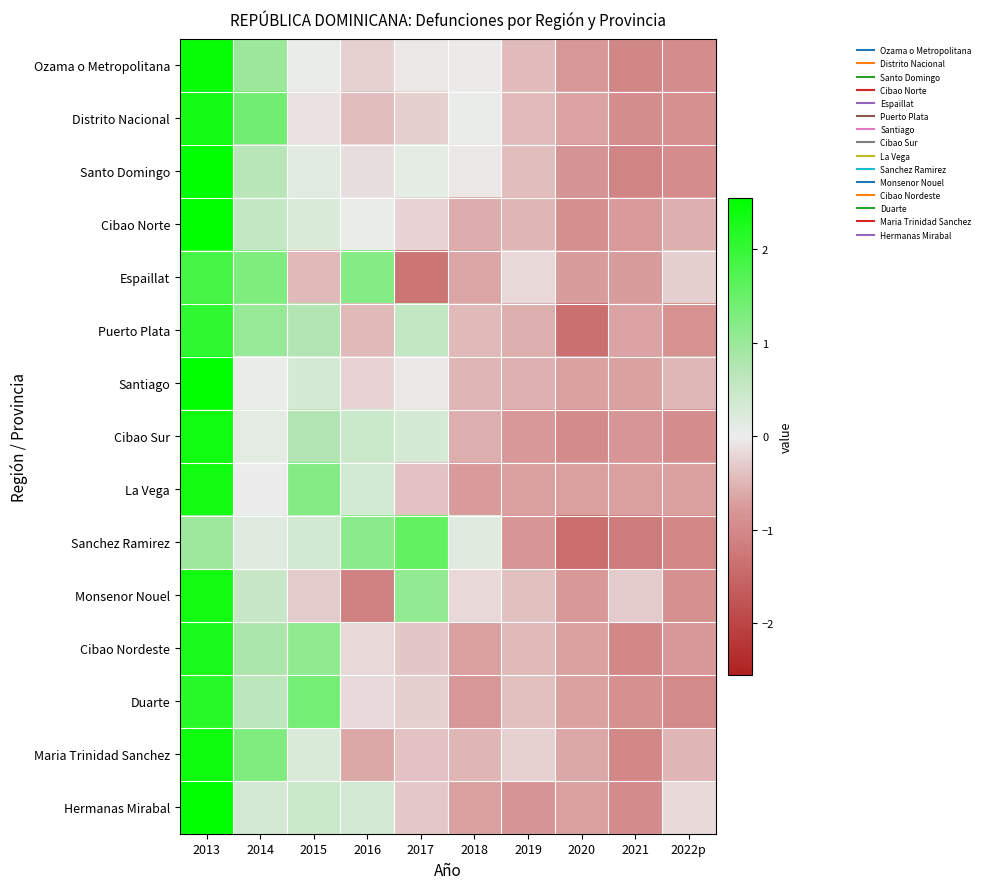

Reading left to right, extract all data points from this chart.

Ozama o Metropolitana: 2013=2.5	2014=1.0	2015=0.0	2016=-0.3	2017=-0.0	2018=-0.0	2019=-0.4	2020=-0.8	2021=-1.0	2022p=-0.9
Distrito Nacional: 2013=2.3	2014=1.4	2015=-0.1	2016=-0.4	2017=-0.3	2018=0.0	2019=-0.5	2020=-0.7	2021=-0.9	2022p=-0.9
Santo Domingo: 2013=2.6	2014=0.7	2015=0.1	2016=-0.1	2017=0.1	2018=-0.1	2019=-0.4	2020=-0.9	2021=-1.1	2022p=-1.0
Cibao Norte: 2013=2.7	2014=0.5	2015=0.2	2016=0.0	2017=-0.2	2018=-0.6	2019=-0.5	2020=-0.9	2021=-0.8	2022p=-0.6
Espaillat: 2013=1.8	2014=1.3	2015=-0.5	2016=1.2	2017=-1.3	2018=-0.6	2019=-0.2	2020=-0.7	2021=-0.7	2022p=-0.3
Puerto Plata: 2013=2.1	2014=1.0	2015=0.7	2016=-0.5	2017=0.5	2018=-0.5	2019=-0.6	2020=-1.4	2021=-0.7	2022p=-0.9
Santiago: 2013=2.8	2014=0.0	2015=0.3	2016=-0.2	2017=-0.1	2018=-0.5	2019=-0.6	2020=-0.7	2021=-0.7	2022p=-0.5
Cibao Sur: 2013=2.4	2014=0.1	2015=0.8	2016=0.4	2017=0.3	2018=-0.6	2019=-0.8	2020=-1.0	2021=-0.8	2022p=-0.9
La Vega: 2013=2.4	2014=-0.0	2015=1.3	2016=0.4	2017=-0.4	2018=-0.8	2019=-0.7	2020=-0.7	2021=-0.7	2022p=-0.7
Sanchez Ramirez: 2013=1.0	2014=0.2	2015=0.4	2016=1.2	2017=1.6	2018=0.2	2019=-0.8	2020=-1.4	2021=-1.2	2022p=-1.0
Monsenor Nouel: 2013=2.4	2014=0.5	2015=-0.3	2016=-1.1	2017=1.1	2018=-0.2	2019=-0.4	2020=-0.8	2021=-0.3	2022p=-0.9
Cibao Nordeste: 2013=2.3	2014=0.8	2015=1.1	2016=-0.2	2017=-0.3	2018=-0.7	2019=-0.5	2020=-0.7	2021=-1.0	2022p=-0.8
Duarte: 2013=2.1	2014=0.6	2015=1.4	2016=-0.2	2017=-0.3	2018=-0.8	2019=-0.4	2020=-0.7	2021=-0.9	2022p=-1.0
Maria Trinidad Sanchez: 2013=2.4	2014=1.3	2015=0.3	2016=-0.6	2017=-0.4	2018=-0.5	2019=-0.3	2020=-0.6	2021=-1.0	2022p=-0.5
Hermanas Mirabal: 2013=2.6	2014=0.3	2015=0.4	2016=0.3	2017=-0.3	2018=-0.7	2019=-0.8	2020=-0.7	2021=-1.0	2022p=-0.2